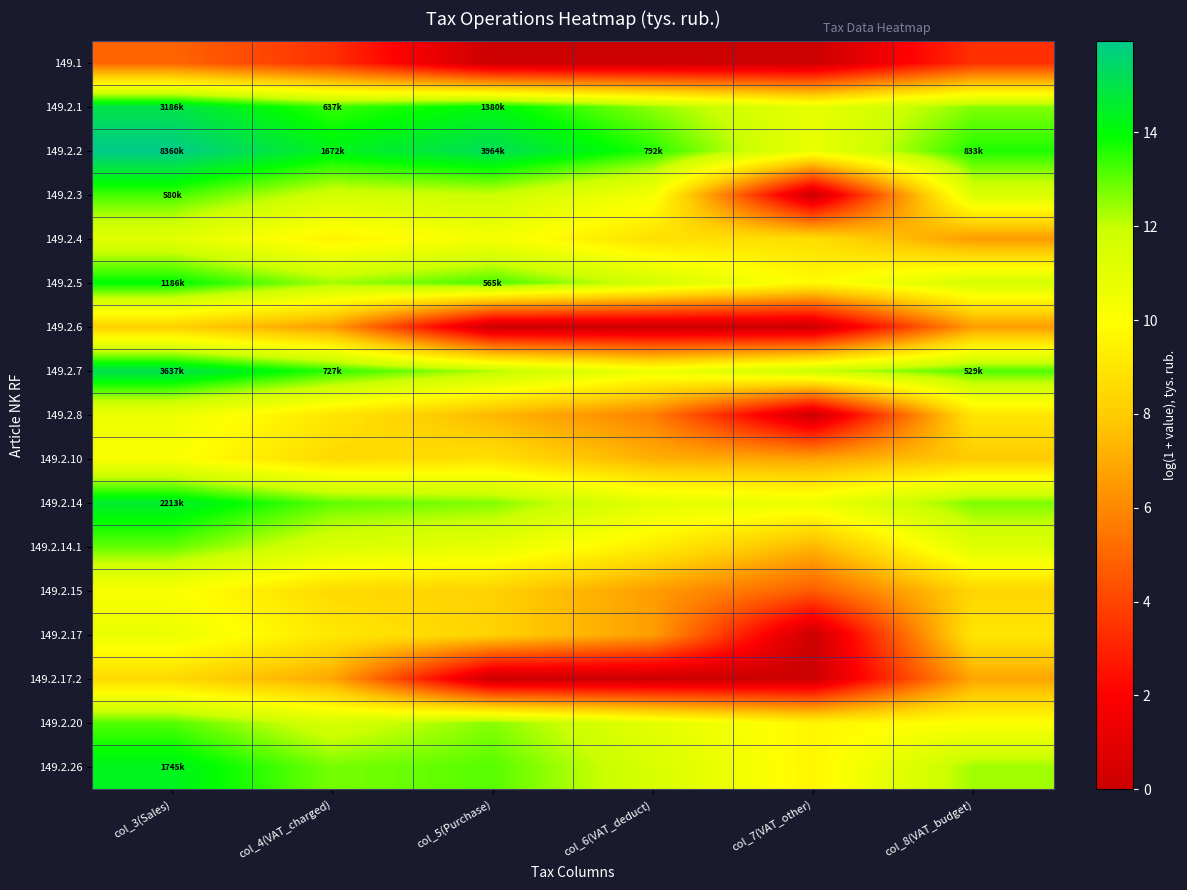

What is the difference between the highest and lowest values at col_5(Purchase)?

15.2